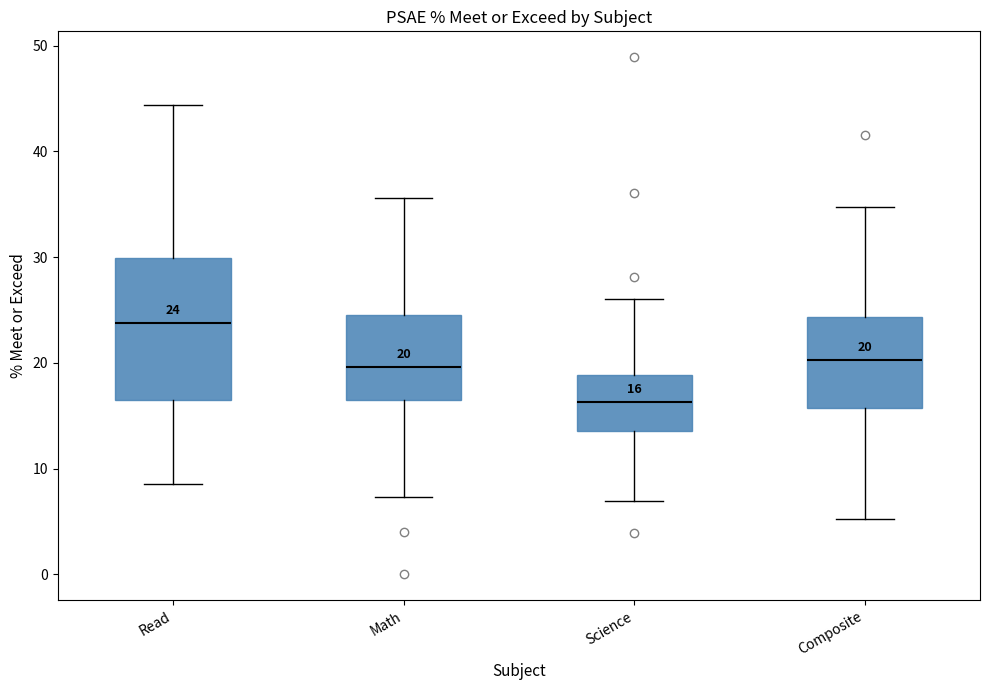

Which box has the highest median line?

Read